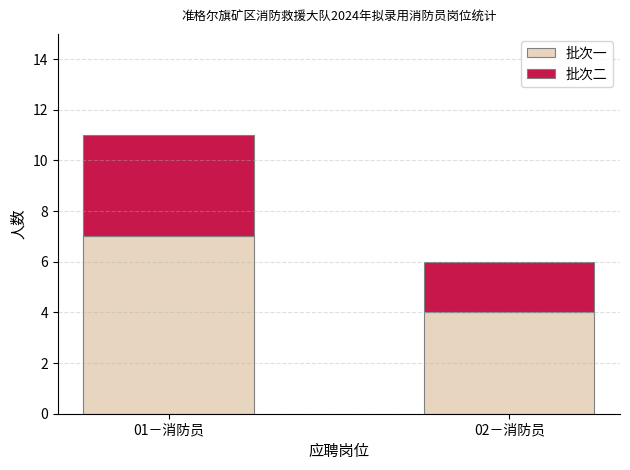

Is it true that 批次一 equals 2 at 01－消防员?

False